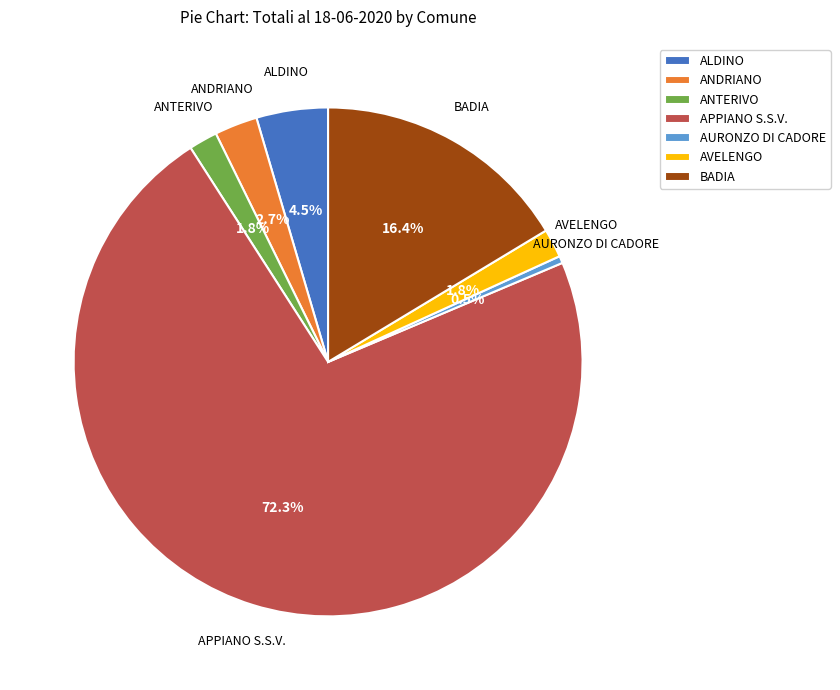

How many slices are in this pie chart?

7